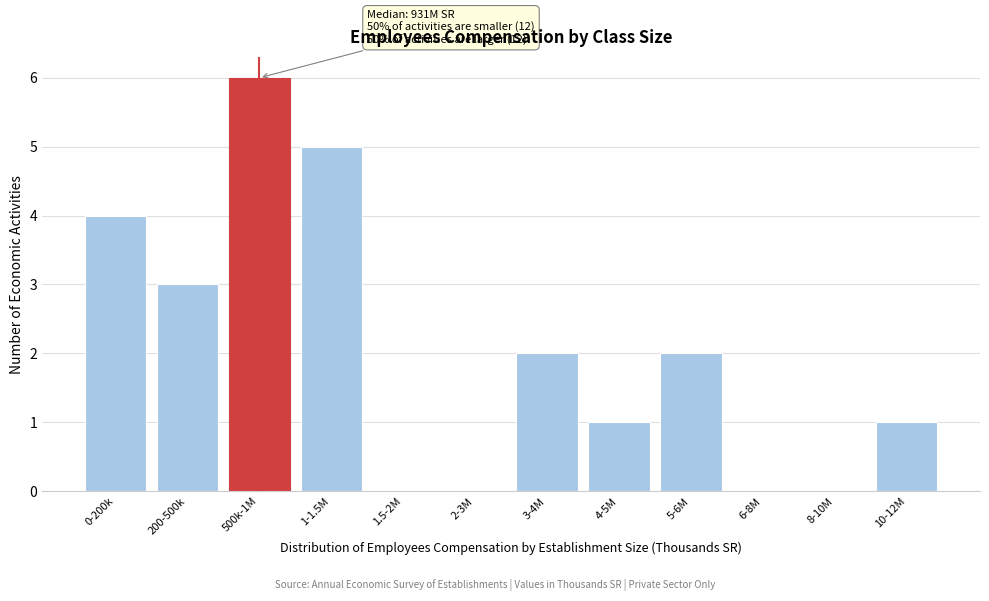

Reading left to right, extract all data points from this chart.

0-200k=4	200-500k=3	500k-1M=6	1-1.5M=5	1.5-2M=0	2-3M=0	3-4M=2	4-5M=1	5-6M=2	6-8M=0	8-10M=0	10-12M=1